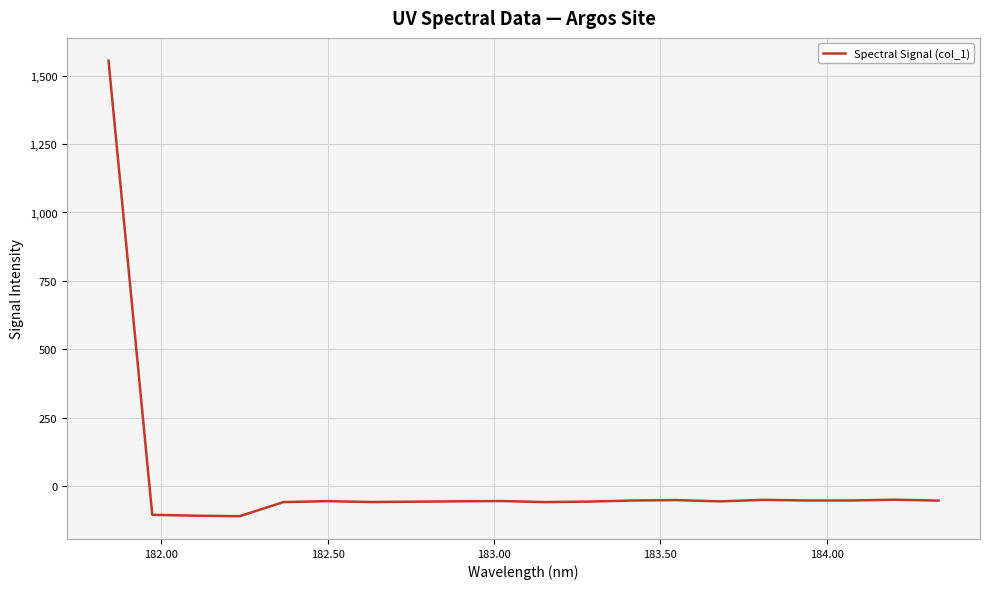

Does the chart have visible grid lines?

Yes